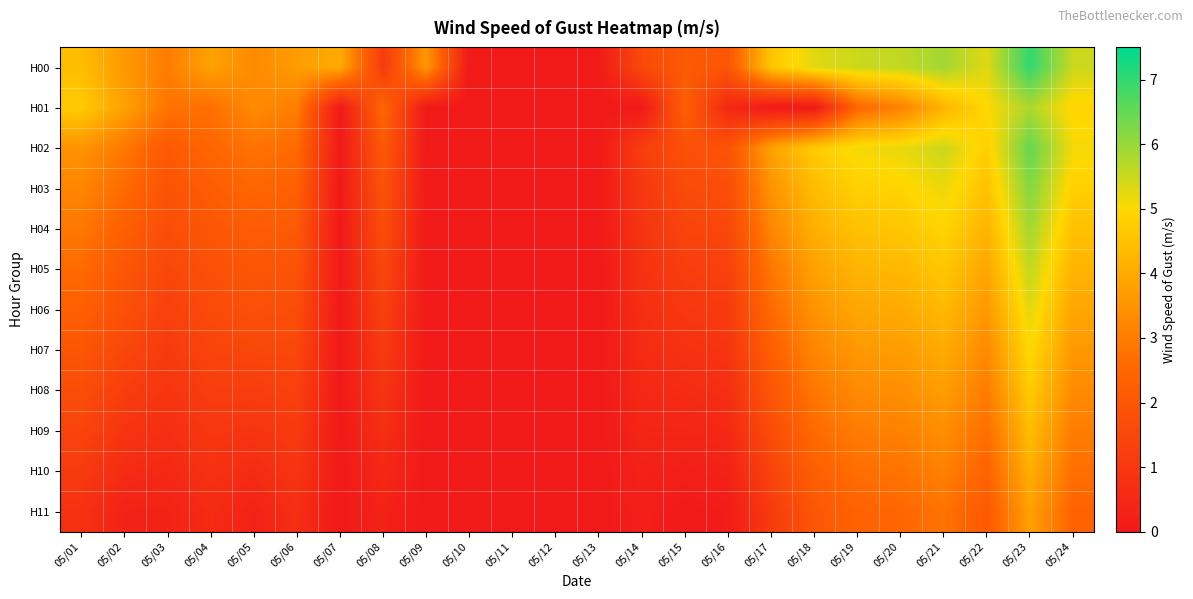

Which series has the largest total across all categories?

H00